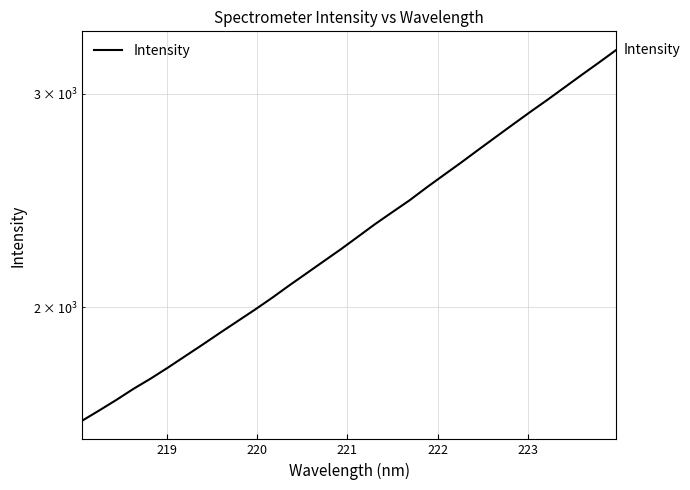

Reading left to right, list all the values displayed in this chart.

1610.7	1642.8	1676.3	1712.3	1746.0	1783.0	1822.3	1862.3	1904.1	1946.1	1988.9	2034.3	2083.1	2131.5	2181.3	2231.9	2286.2	2342.1	2395.8	2450.4	2511.6	2571.9	2633.3	2698.1	2763.8	2830.7	2898.5	2966.3	3037.9	3111.1	3184.8	3261.9